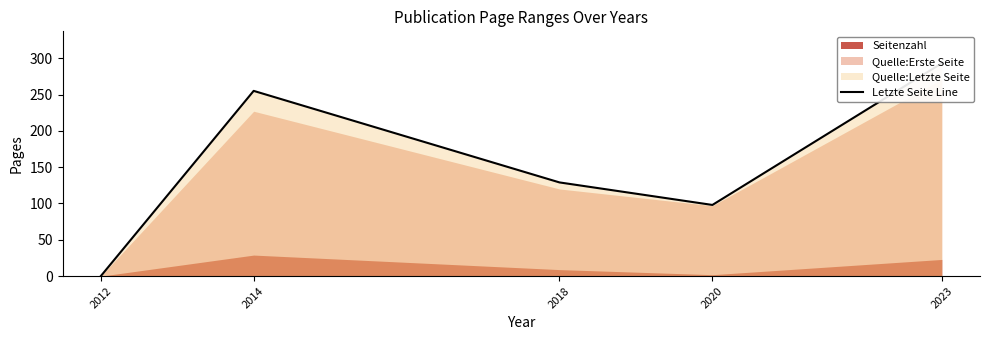

What is the difference between the maximum and minimum values?

293